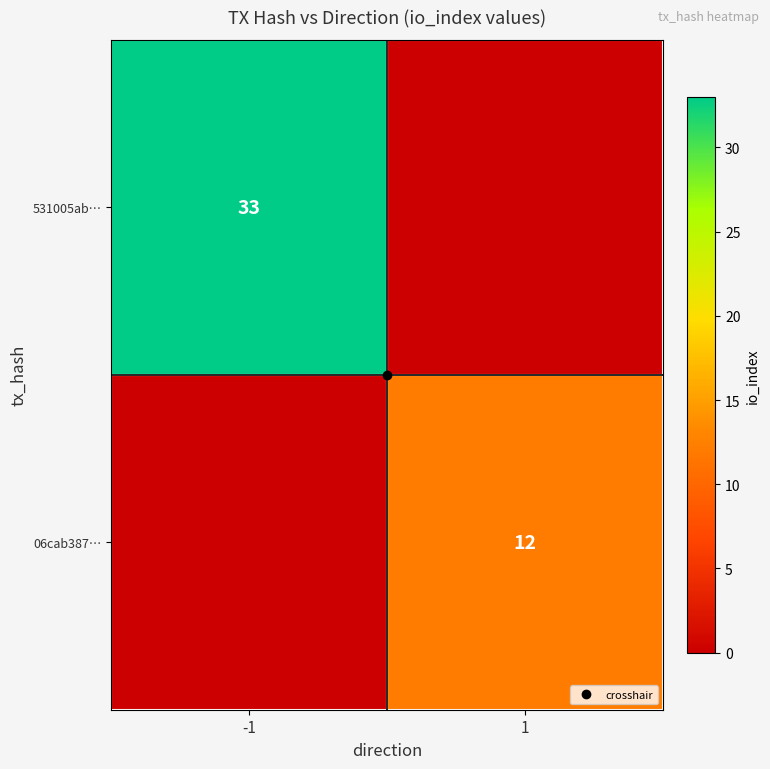

How many positive values does the 531005ab… series have?

1